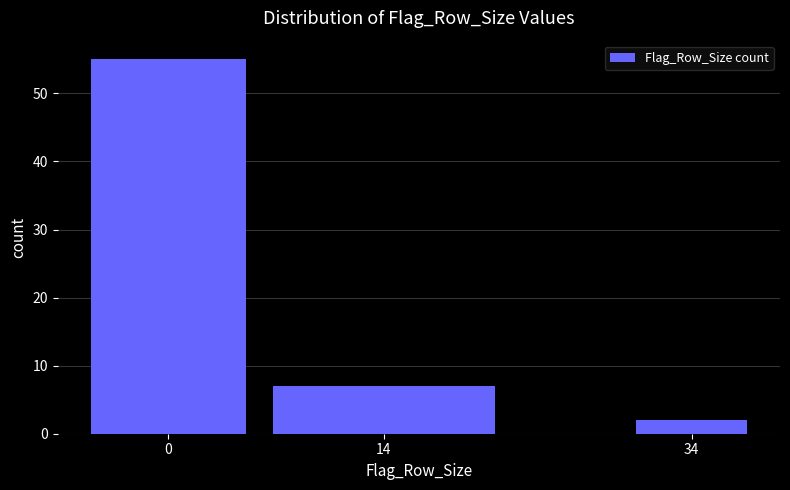

Reading left to right, transcribe all the data shown in this chart.

55	7	2